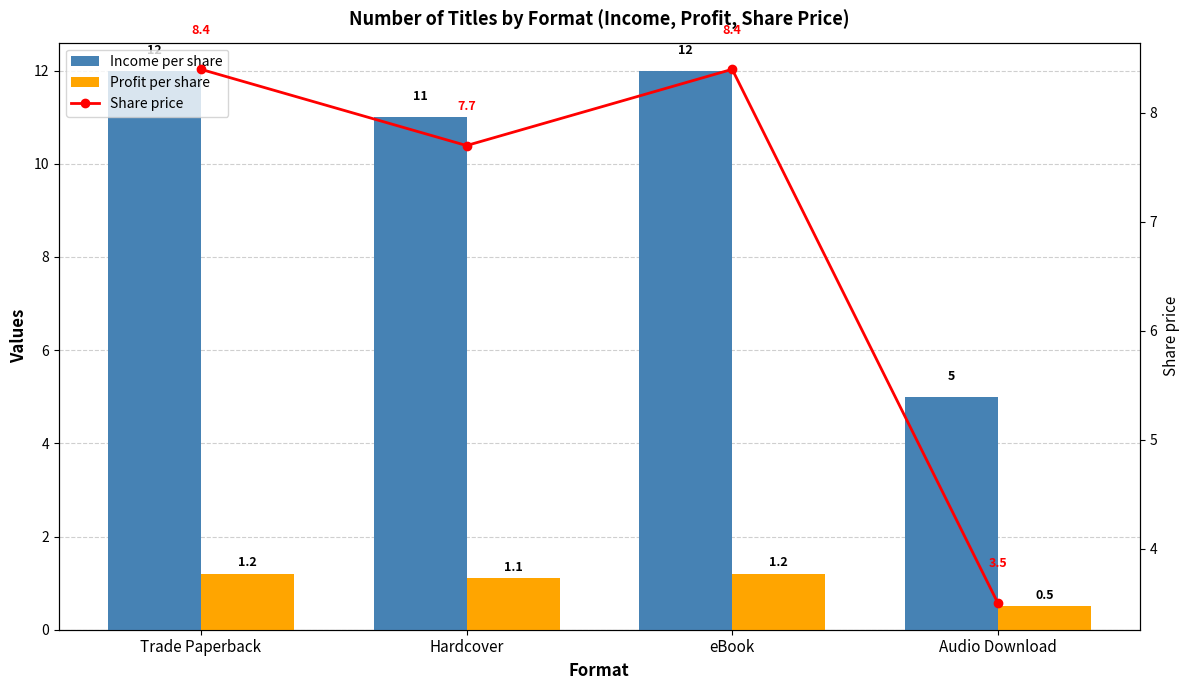

List the labels in order of Income per share value, smallest first.

Audio Download, Hardcover, Trade Paperback, eBook